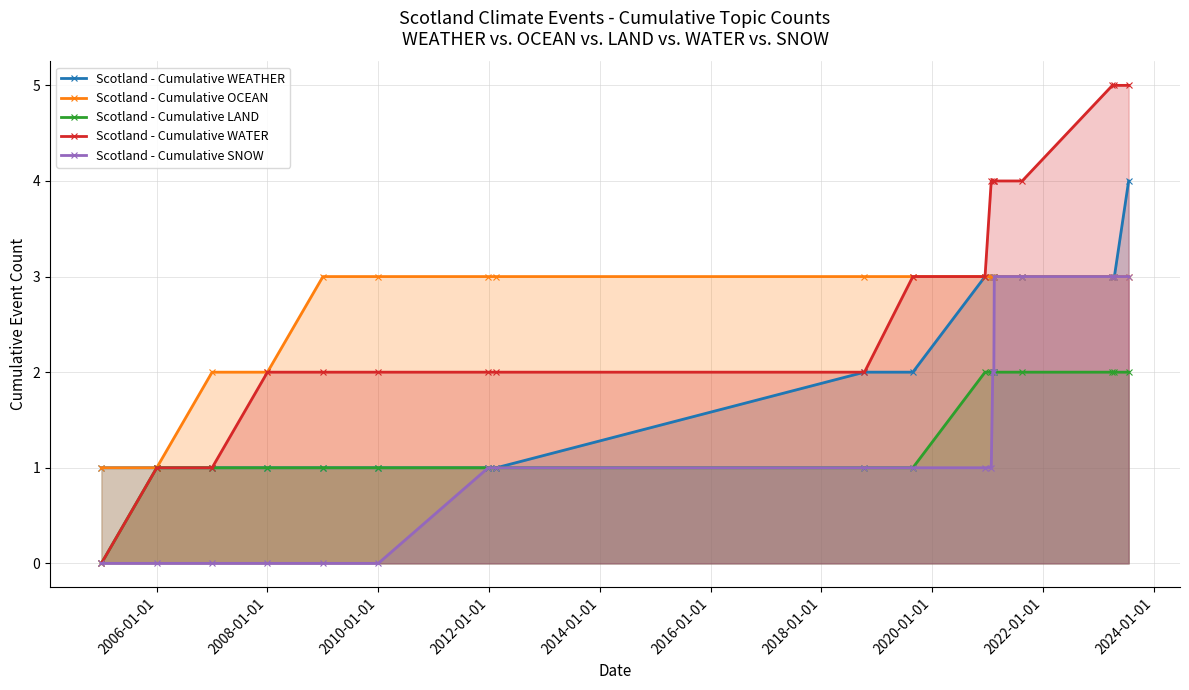

True or false: Scotland - Cumulative WATER and Scotland - Cumulative SNOW cross at least once.

False